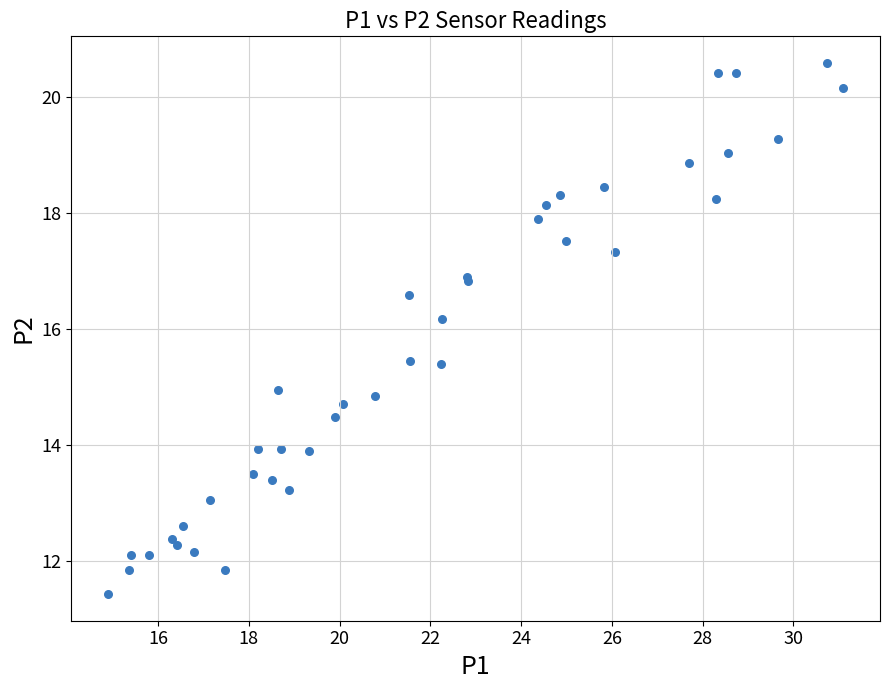

What Y value in the scatter plot is closest to 16?

16.2